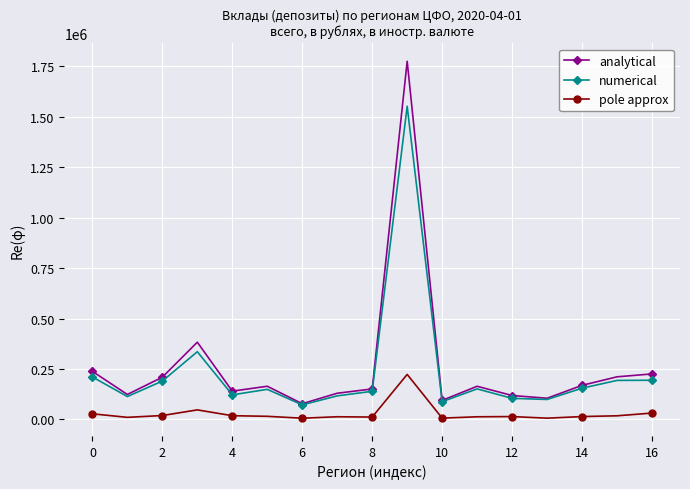

Rank the series by their maximum value, from lowest to highest.

pole approx, numerical, analytical